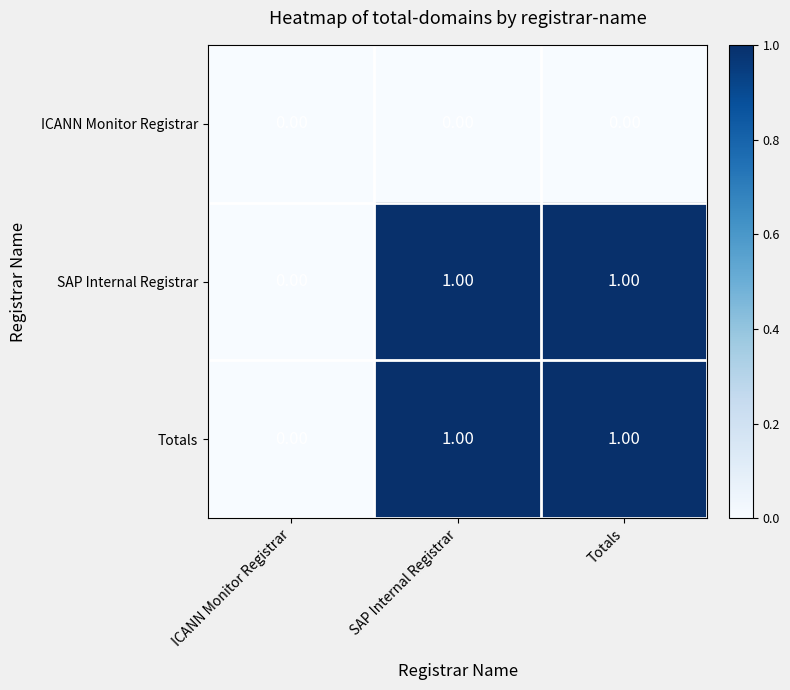

What is the maximum value shown in the chart?

1